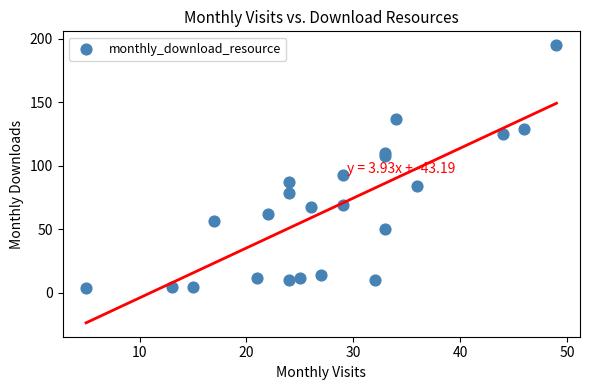

What Y value in the scatter plot is closest to 99?

93